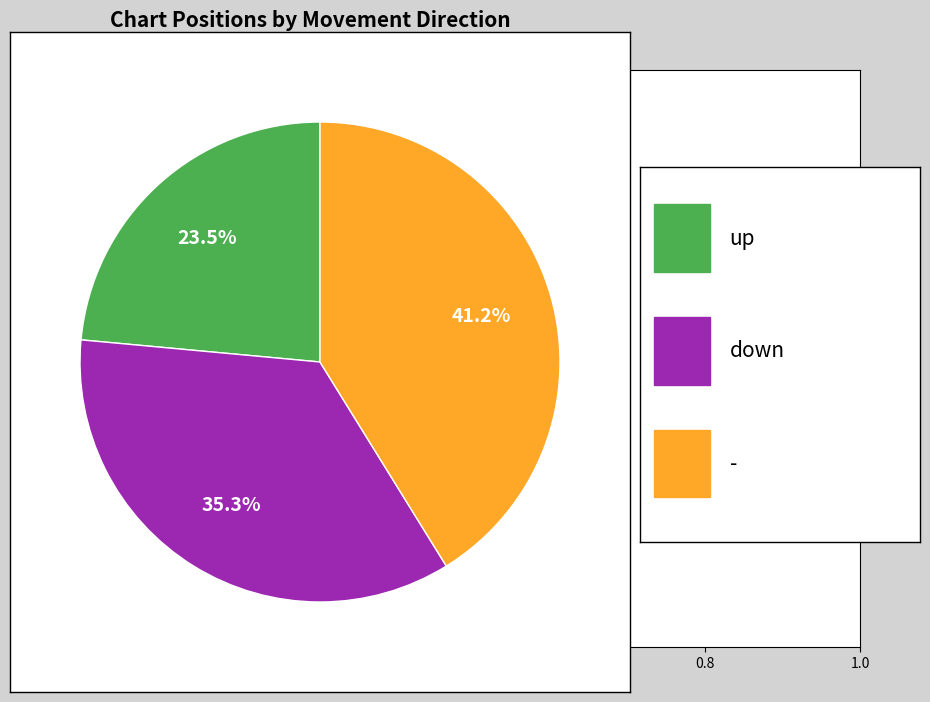

How many slices are in this pie chart?

3